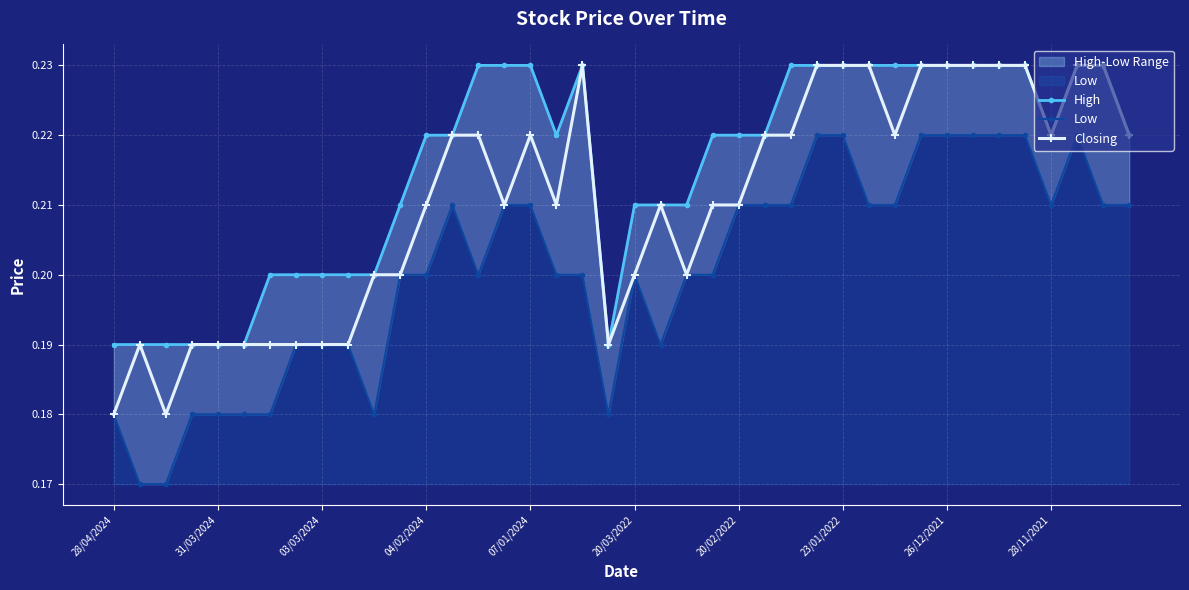

What is the average value of the Closing series?

0.2